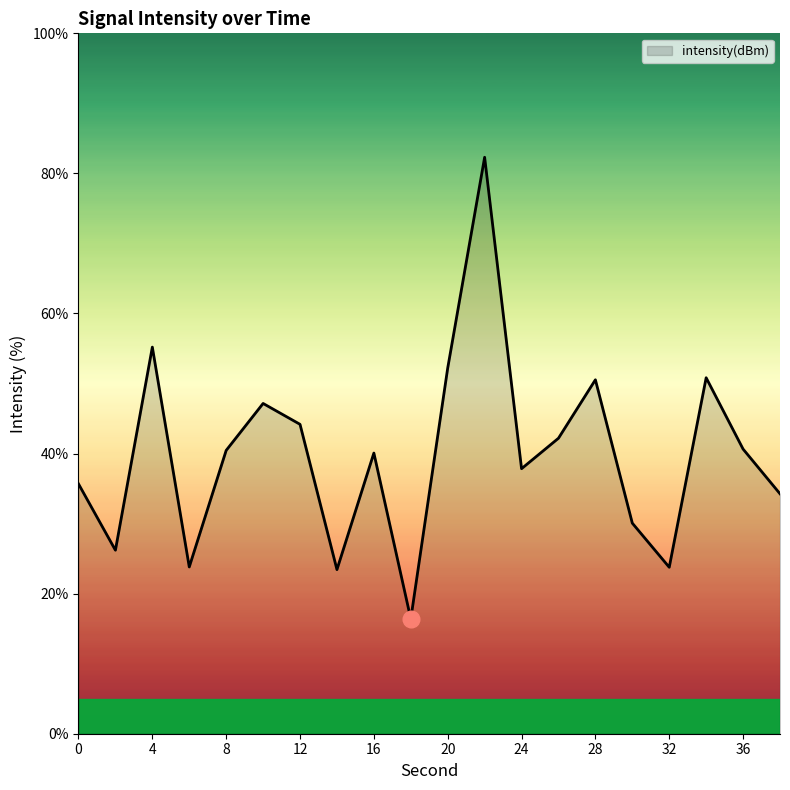

What is the minimum value shown in the chart?

16.4